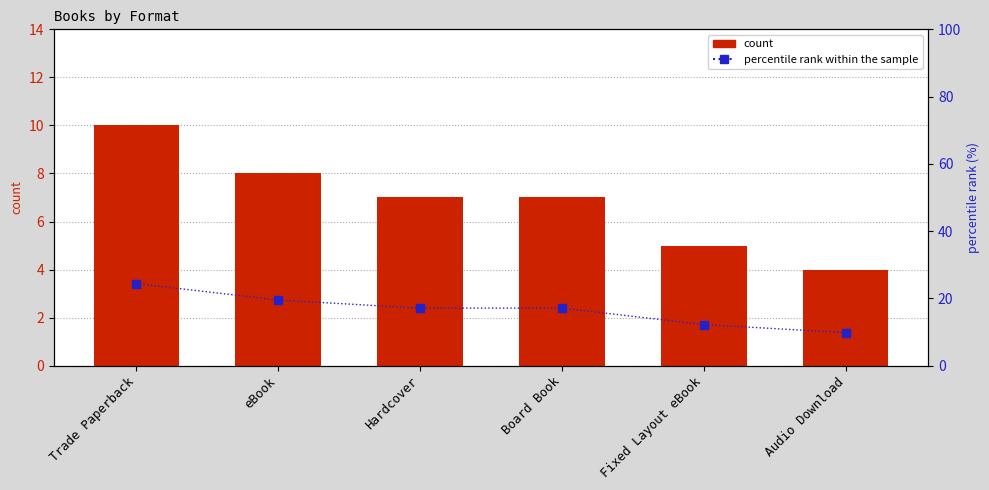

What are all the series names shown in the legend?

count, percentile rank within the sample